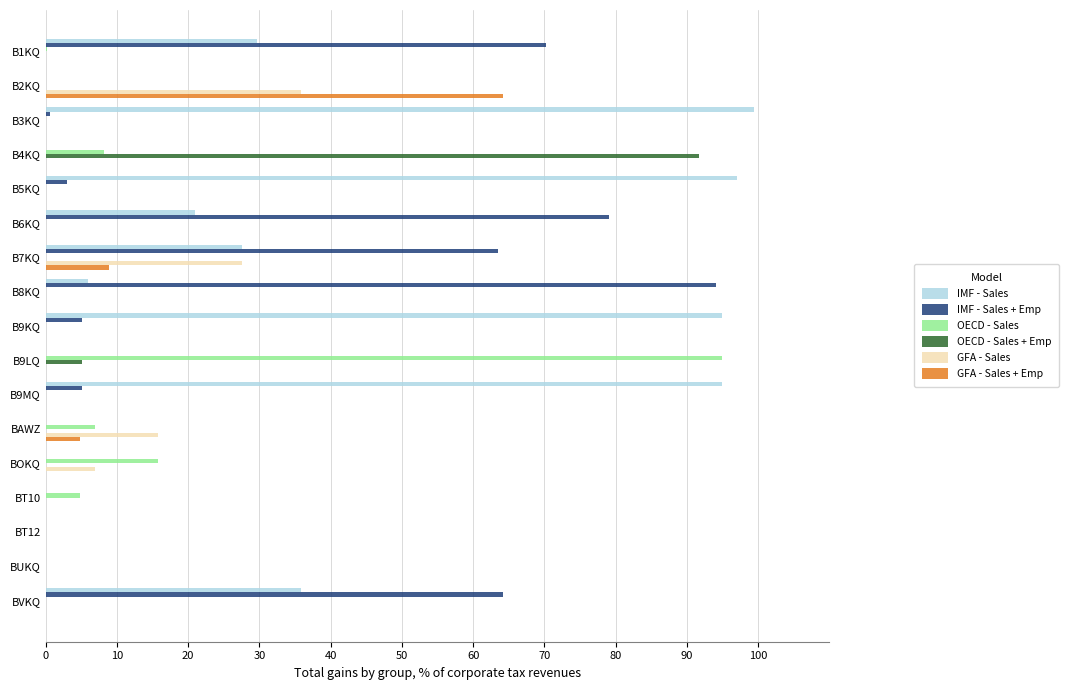

What are all the series names shown in the legend?

IMF - Sales, IMF - Sales + Emp, OECD - Sales, OECD - Sales + Emp, GFA - Sales, GFA - Sales + Emp